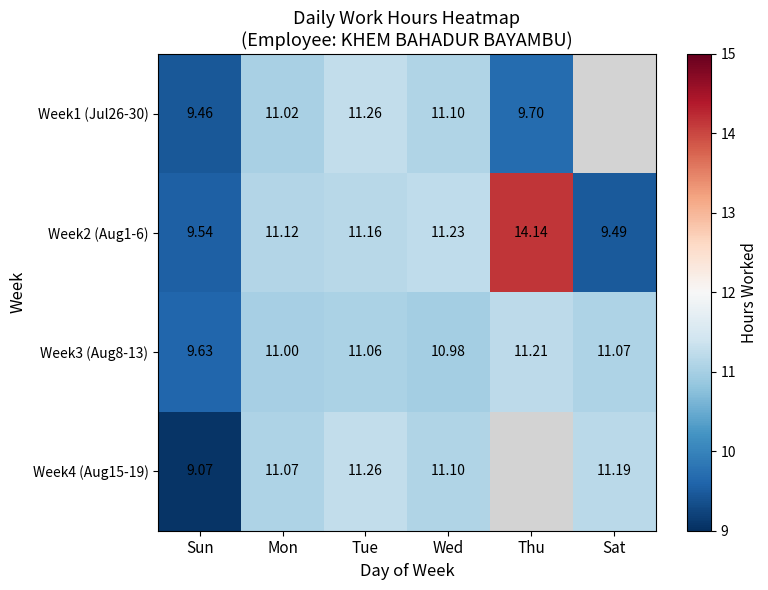

Between Mon and Wed, which series saw the biggest shift?

Week2 (Aug1-6)